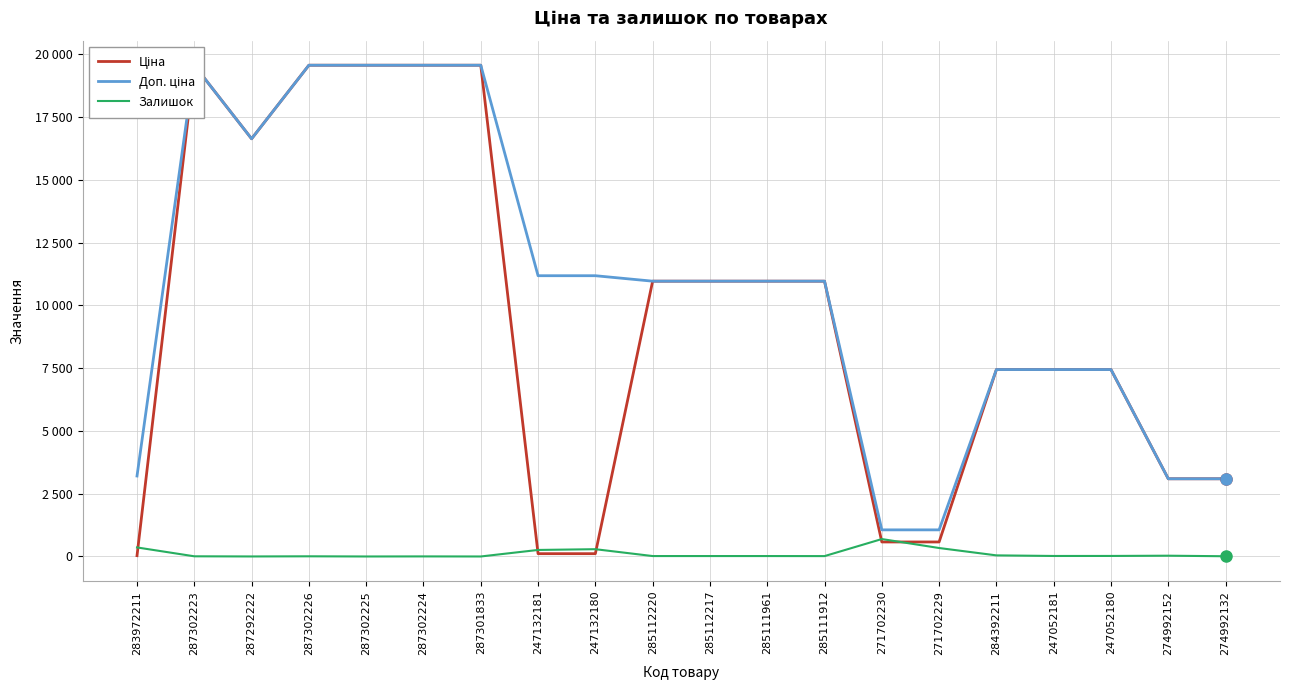

What is the value of the Ціна point at the 18th from the left?

7444.6